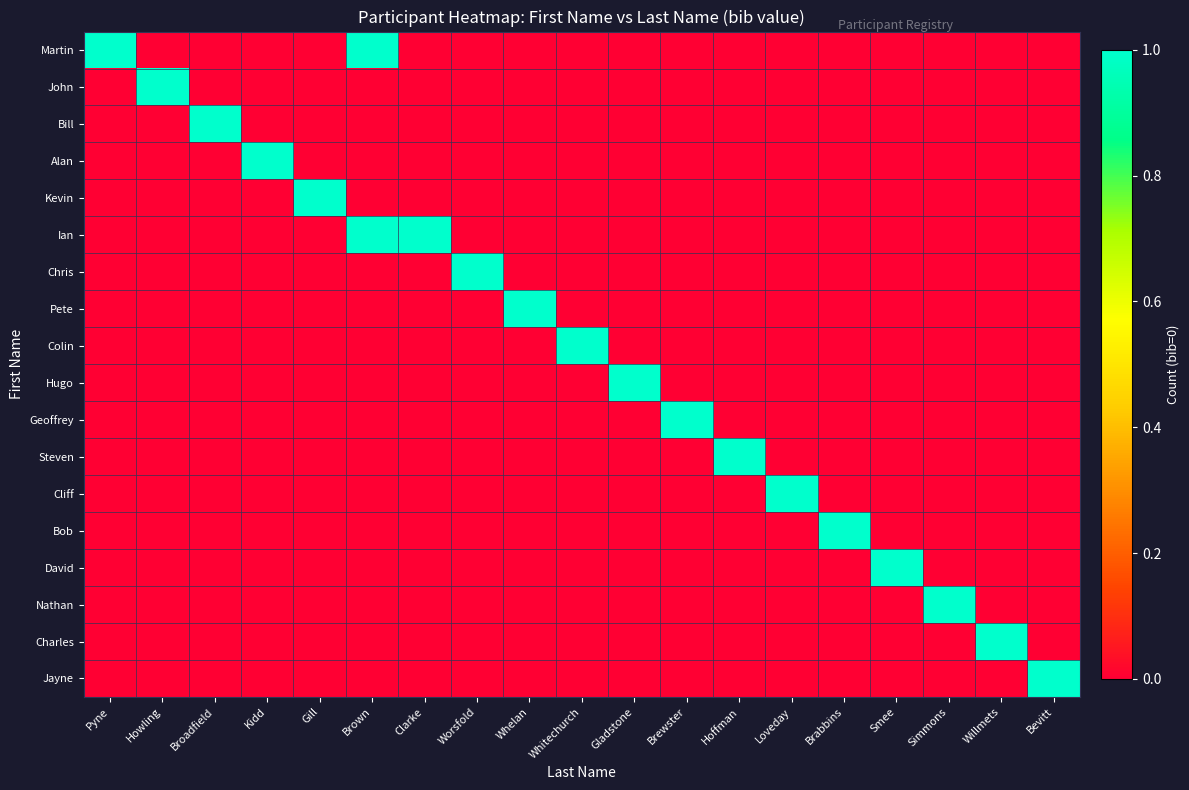

Reading left to right, what are all the values shown in this chart?

Martin: Pyne=1	Howling=0	Broadfield=0	Kidd=0	Gill=0	Brown=1	Clarke=0	Worsfold=0	Whelan=0	Whitechurch=0	Gladstone=0	Brewster=0	Hoffman=0	Loveday=0	Brabbins=0	Smee=0	Simmons=0	Willmets=0	Bevitt=0
John: Pyne=0	Howling=1	Broadfield=0	Kidd=0	Gill=0	Brown=0	Clarke=0	Worsfold=0	Whelan=0	Whitechurch=0	Gladstone=0	Brewster=0	Hoffman=0	Loveday=0	Brabbins=0	Smee=0	Simmons=0	Willmets=0	Bevitt=0
Bill: Pyne=0	Howling=0	Broadfield=1	Kidd=0	Gill=0	Brown=0	Clarke=0	Worsfold=0	Whelan=0	Whitechurch=0	Gladstone=0	Brewster=0	Hoffman=0	Loveday=0	Brabbins=0	Smee=0	Simmons=0	Willmets=0	Bevitt=0
Alan: Pyne=0	Howling=0	Broadfield=0	Kidd=1	Gill=0	Brown=0	Clarke=0	Worsfold=0	Whelan=0	Whitechurch=0	Gladstone=0	Brewster=0	Hoffman=0	Loveday=0	Brabbins=0	Smee=0	Simmons=0	Willmets=0	Bevitt=0
Kevin: Pyne=0	Howling=0	Broadfield=0	Kidd=0	Gill=1	Brown=0	Clarke=0	Worsfold=0	Whelan=0	Whitechurch=0	Gladstone=0	Brewster=0	Hoffman=0	Loveday=0	Brabbins=0	Smee=0	Simmons=0	Willmets=0	Bevitt=0
Ian: Pyne=0	Howling=0	Broadfield=0	Kidd=0	Gill=0	Brown=1	Clarke=1	Worsfold=0	Whelan=0	Whitechurch=0	Gladstone=0	Brewster=0	Hoffman=0	Loveday=0	Brabbins=0	Smee=0	Simmons=0	Willmets=0	Bevitt=0
Chris: Pyne=0	Howling=0	Broadfield=0	Kidd=0	Gill=0	Brown=0	Clarke=0	Worsfold=1	Whelan=0	Whitechurch=0	Gladstone=0	Brewster=0	Hoffman=0	Loveday=0	Brabbins=0	Smee=0	Simmons=0	Willmets=0	Bevitt=0
Pete: Pyne=0	Howling=0	Broadfield=0	Kidd=0	Gill=0	Brown=0	Clarke=0	Worsfold=0	Whelan=1	Whitechurch=0	Gladstone=0	Brewster=0	Hoffman=0	Loveday=0	Brabbins=0	Smee=0	Simmons=0	Willmets=0	Bevitt=0
Colin: Pyne=0	Howling=0	Broadfield=0	Kidd=0	Gill=0	Brown=0	Clarke=0	Worsfold=0	Whelan=0	Whitechurch=1	Gladstone=0	Brewster=0	Hoffman=0	Loveday=0	Brabbins=0	Smee=0	Simmons=0	Willmets=0	Bevitt=0
Hugo: Pyne=0	Howling=0	Broadfield=0	Kidd=0	Gill=0	Brown=0	Clarke=0	Worsfold=0	Whelan=0	Whitechurch=0	Gladstone=1	Brewster=0	Hoffman=0	Loveday=0	Brabbins=0	Smee=0	Simmons=0	Willmets=0	Bevitt=0
Geoffrey: Pyne=0	Howling=0	Broadfield=0	Kidd=0	Gill=0	Brown=0	Clarke=0	Worsfold=0	Whelan=0	Whitechurch=0	Gladstone=0	Brewster=1	Hoffman=0	Loveday=0	Brabbins=0	Smee=0	Simmons=0	Willmets=0	Bevitt=0
Steven: Pyne=0	Howling=0	Broadfield=0	Kidd=0	Gill=0	Brown=0	Clarke=0	Worsfold=0	Whelan=0	Whitechurch=0	Gladstone=0	Brewster=0	Hoffman=1	Loveday=0	Brabbins=0	Smee=0	Simmons=0	Willmets=0	Bevitt=0
Cliff: Pyne=0	Howling=0	Broadfield=0	Kidd=0	Gill=0	Brown=0	Clarke=0	Worsfold=0	Whelan=0	Whitechurch=0	Gladstone=0	Brewster=0	Hoffman=0	Loveday=1	Brabbins=0	Smee=0	Simmons=0	Willmets=0	Bevitt=0
Bob: Pyne=0	Howling=0	Broadfield=0	Kidd=0	Gill=0	Brown=0	Clarke=0	Worsfold=0	Whelan=0	Whitechurch=0	Gladstone=0	Brewster=0	Hoffman=0	Loveday=0	Brabbins=1	Smee=0	Simmons=0	Willmets=0	Bevitt=0
David: Pyne=0	Howling=0	Broadfield=0	Kidd=0	Gill=0	Brown=0	Clarke=0	Worsfold=0	Whelan=0	Whitechurch=0	Gladstone=0	Brewster=0	Hoffman=0	Loveday=0	Brabbins=0	Smee=1	Simmons=0	Willmets=0	Bevitt=0
Nathan: Pyne=0	Howling=0	Broadfield=0	Kidd=0	Gill=0	Brown=0	Clarke=0	Worsfold=0	Whelan=0	Whitechurch=0	Gladstone=0	Brewster=0	Hoffman=0	Loveday=0	Brabbins=0	Smee=0	Simmons=1	Willmets=0	Bevitt=0
Charles: Pyne=0	Howling=0	Broadfield=0	Kidd=0	Gill=0	Brown=0	Clarke=0	Worsfold=0	Whelan=0	Whitechurch=0	Gladstone=0	Brewster=0	Hoffman=0	Loveday=0	Brabbins=0	Smee=0	Simmons=0	Willmets=1	Bevitt=0
Jayne: Pyne=0	Howling=0	Broadfield=0	Kidd=0	Gill=0	Brown=0	Clarke=0	Worsfold=0	Whelan=0	Whitechurch=0	Gladstone=0	Brewster=0	Hoffman=0	Loveday=0	Brabbins=0	Smee=0	Simmons=0	Willmets=0	Bevitt=1